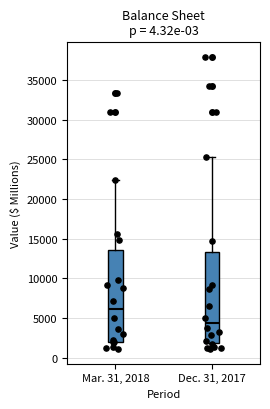

Which box has the lowest median line?

Dec. 31, 2017